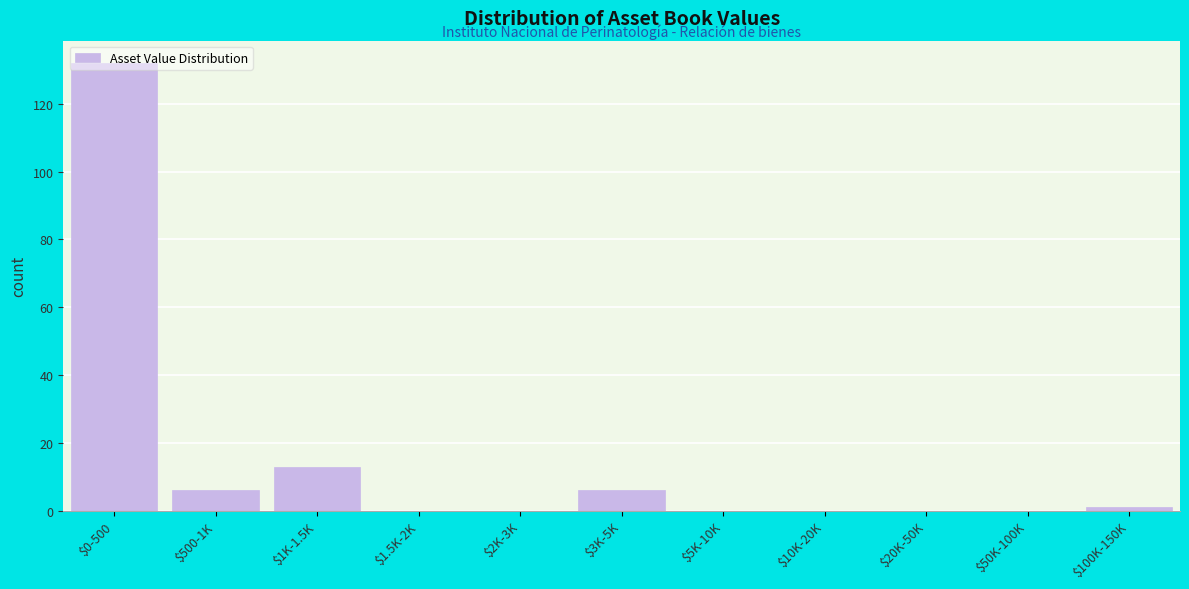

What is the maximum value shown in the chart?

132